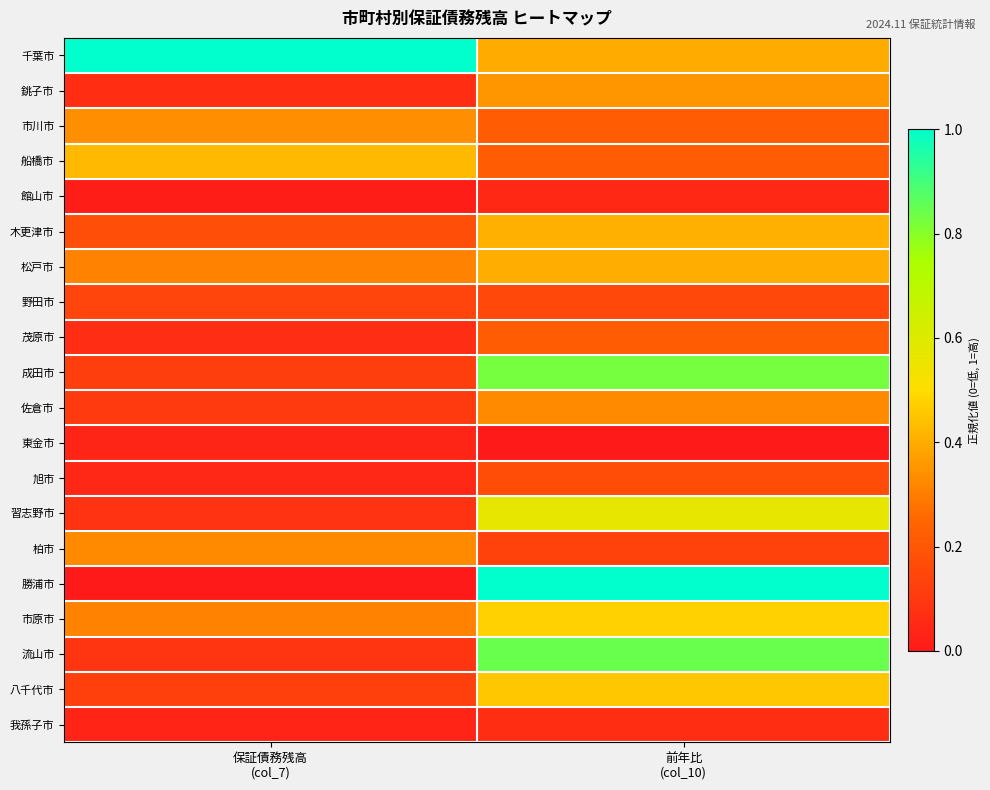

Count the number of data series in this chart.

20